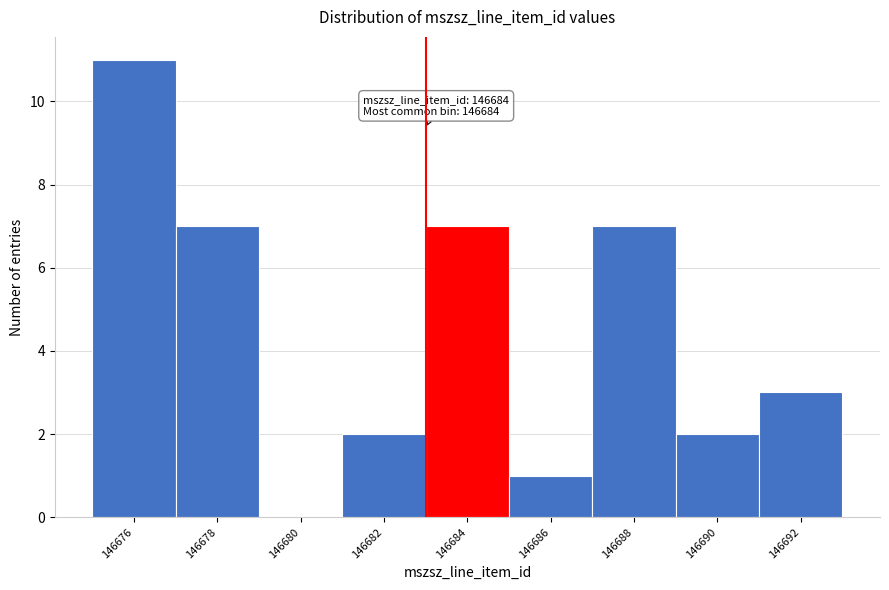

Reading left to right, transcribe all the data shown in this chart.

146676=11	146678=7	146680=0	146682=2	146684=7	146686=1	146688=7	146690=2	146692=3